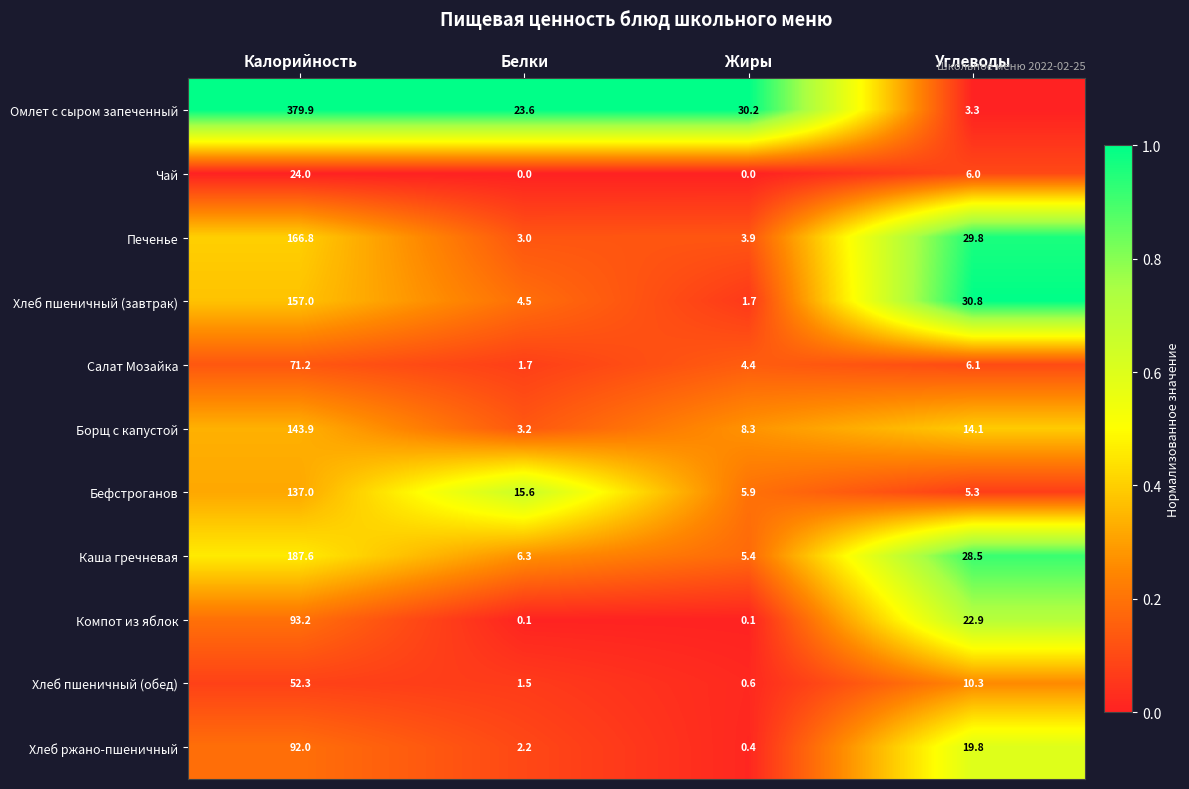

What is the maximum value shown in the chart?

379.9